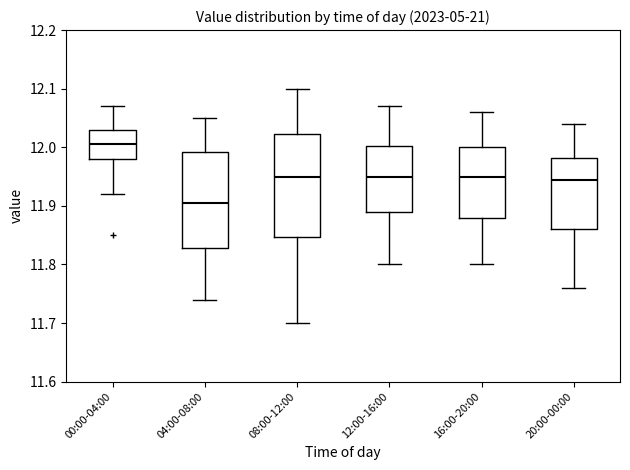

Reading left to right, read every box against the y-axis: the position of its median line, the range the box covers, and the ends of its whiskers. The values are not printed on the chart, so give them approximately, as read against the axis.

00:00-04:00: median 12.01, box 11.98 to 12.03, whiskers 11.92 to 12.07
04:00-08:00: median 11.91, box 11.83 to 11.99, whiskers 11.74 to 12.05
08:00-12:00: median 11.95, box 11.85 to 12.02, whiskers 11.70 to 12.10
12:00-16:00: median 11.95, box 11.89 to 12.00, whiskers 11.80 to 12.07
16:00-20:00: median 11.95, box 11.88 to 12.00, whiskers 11.80 to 12.06
20:00-00:00: median 11.95, box 11.86 to 11.98, whiskers 11.76 to 12.04